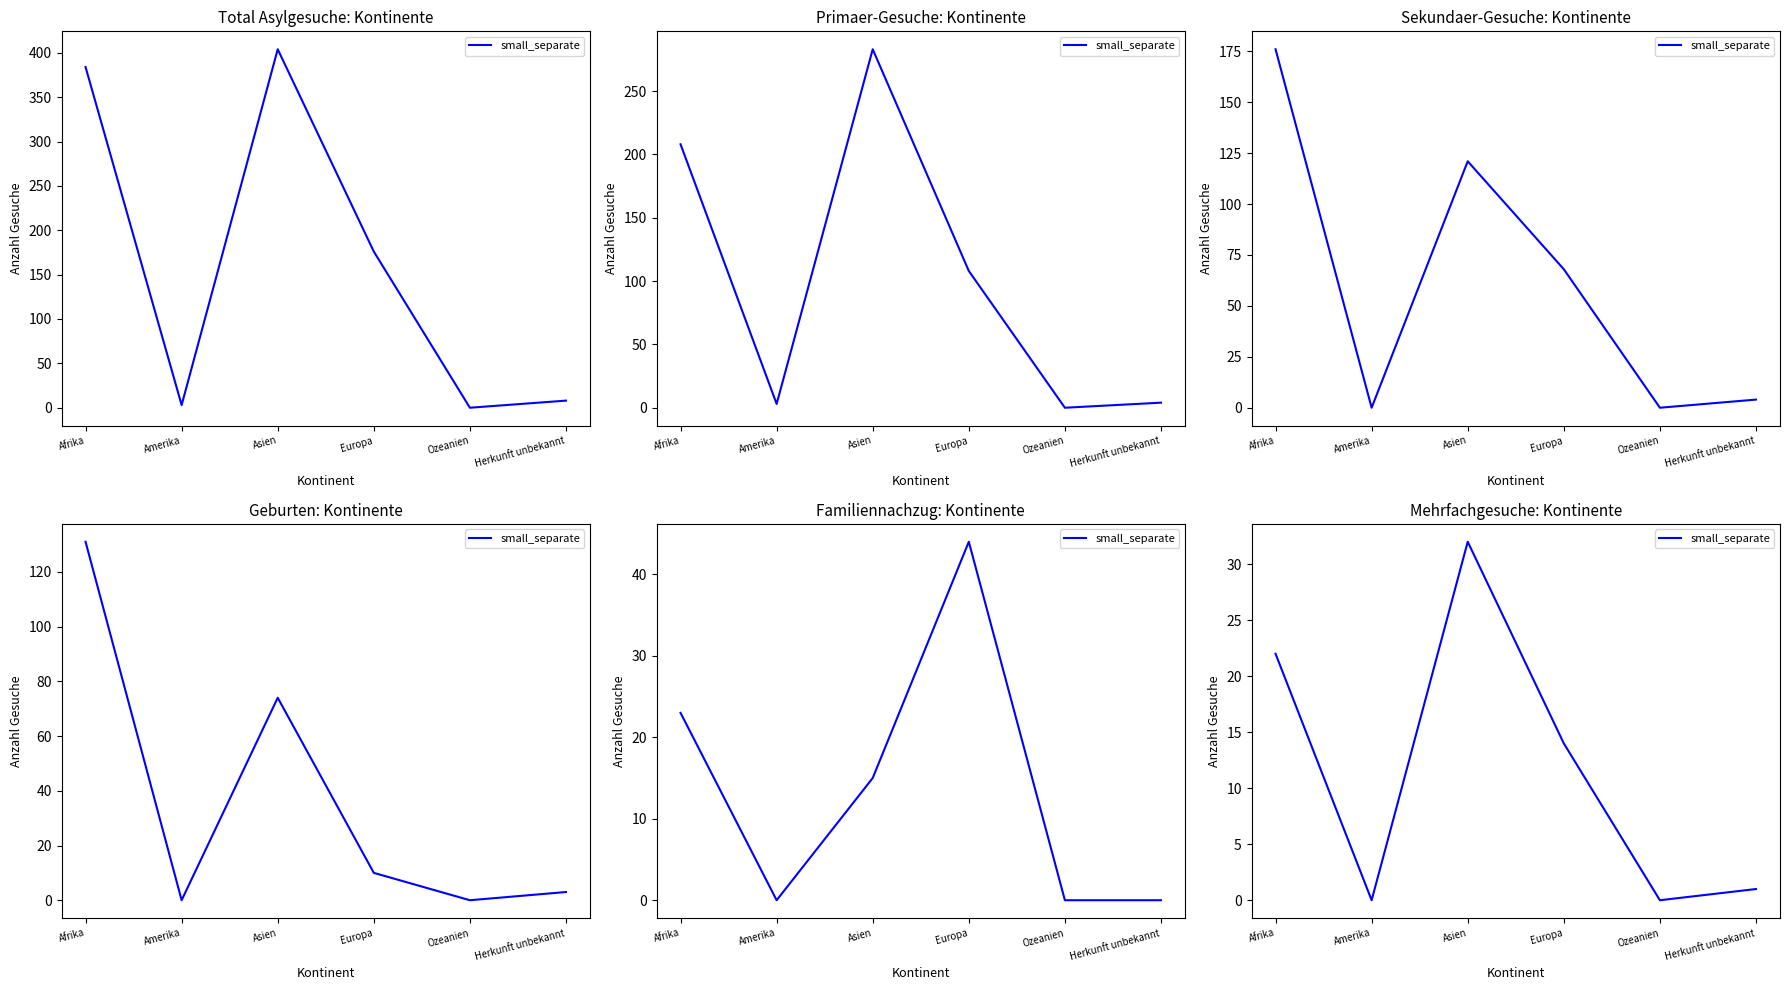

Is this an area chart (filled region under the line)?

No